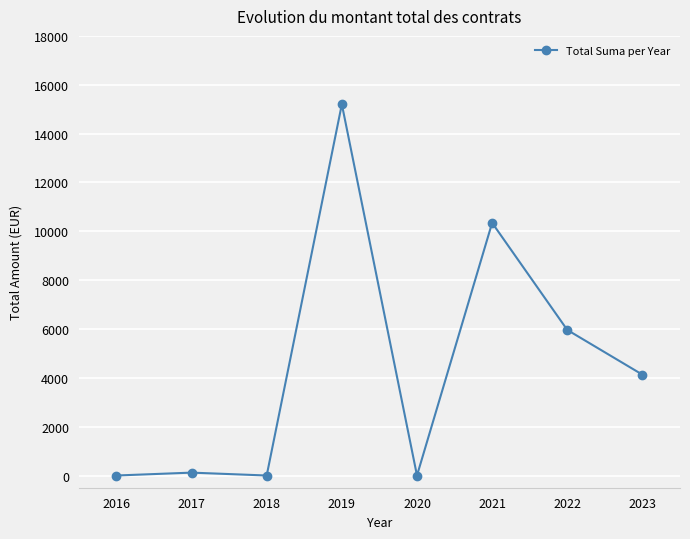

How many lines are shown in the chart?

1